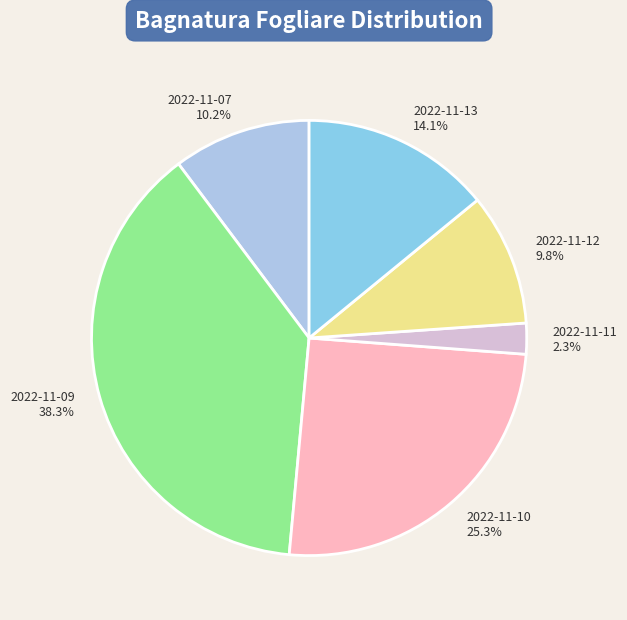

What is the ratio of the value at 2022-11-09 38.3% to the value at 2022-11-12 9.8%?

3.9